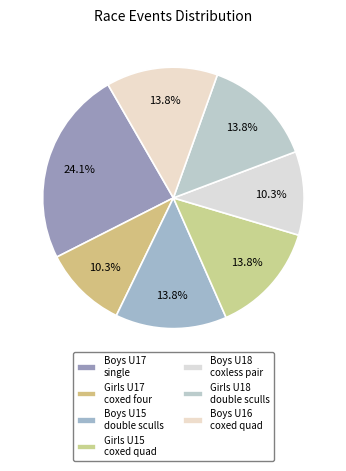

How many slices are in this pie chart?

7